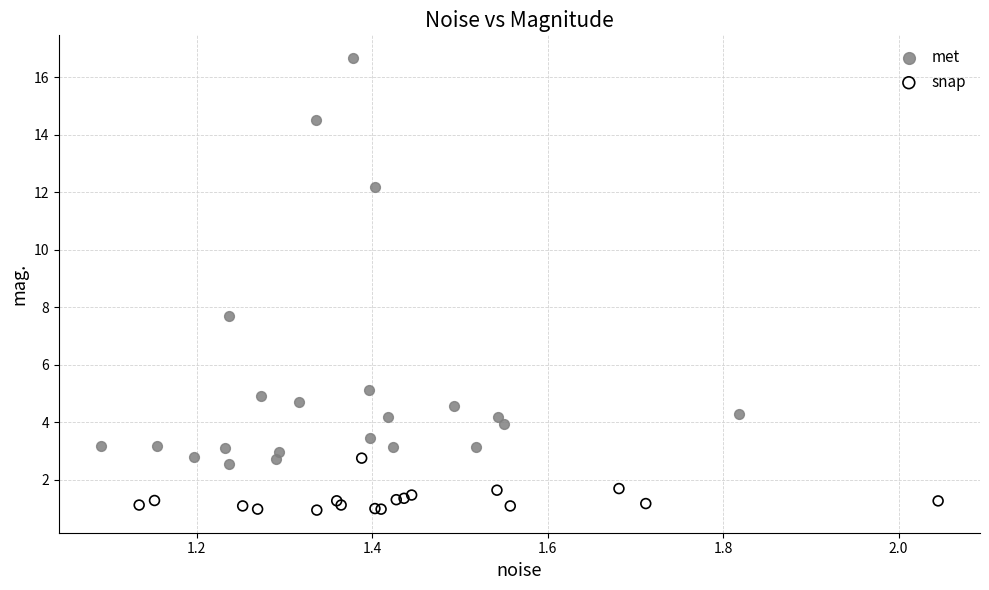

Which series has the largest Y range (max minus min)?

met